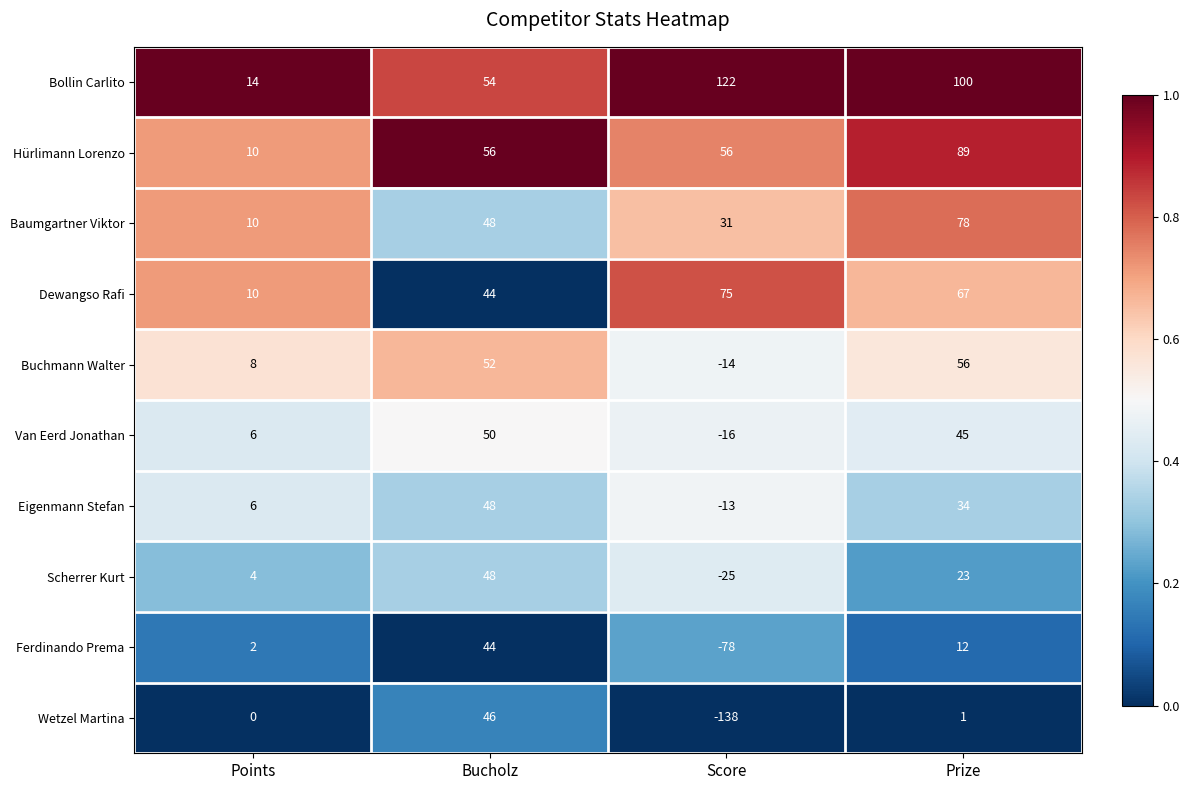

What is the sum of all Baumgartner Viktor values?

167